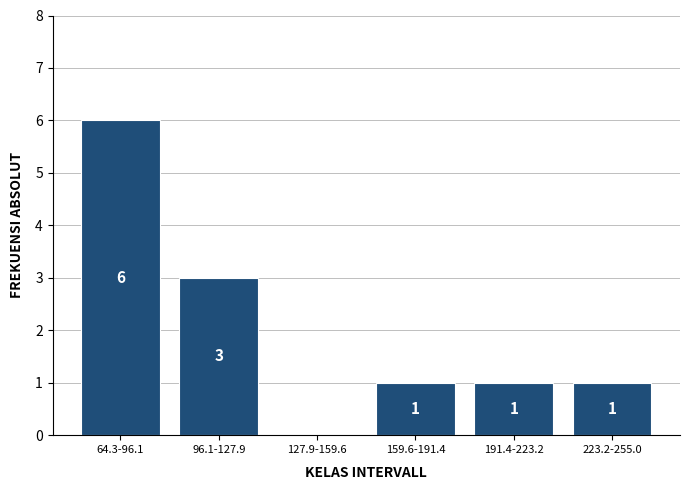

Reading left to right, what are all the values shown in this chart?

64.3-96.1=6	96.1-127.9=3	127.9-159.6=0	159.6-191.4=1	191.4-223.2=1	223.2-255.0=1